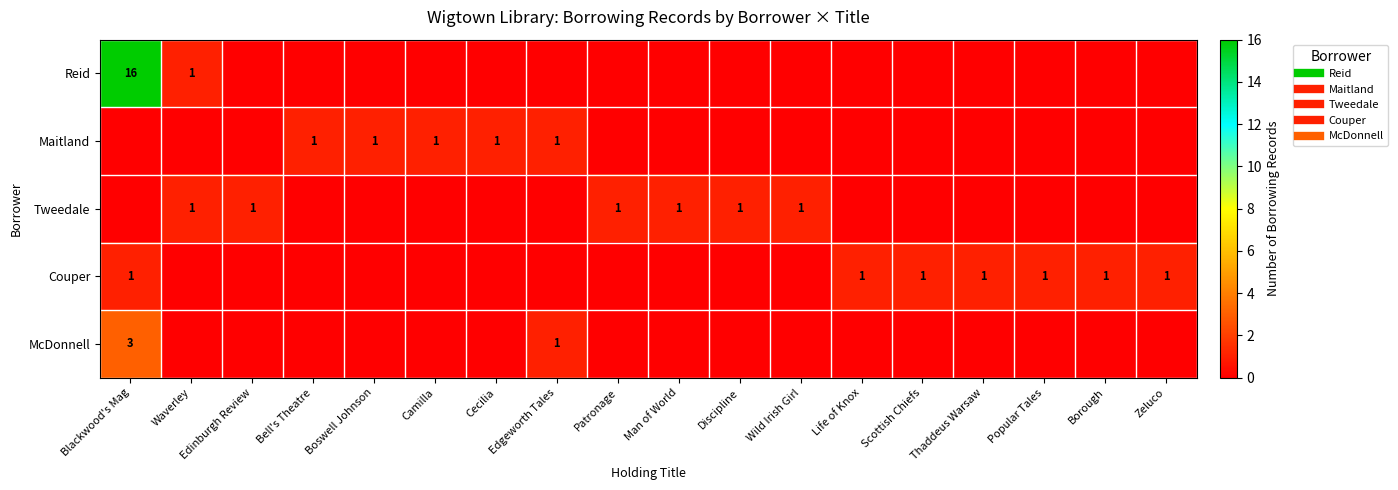

Rank the series by their maximum value, from highest to lowest.

Reid, McDonnell, Maitland, Tweedale, Couper